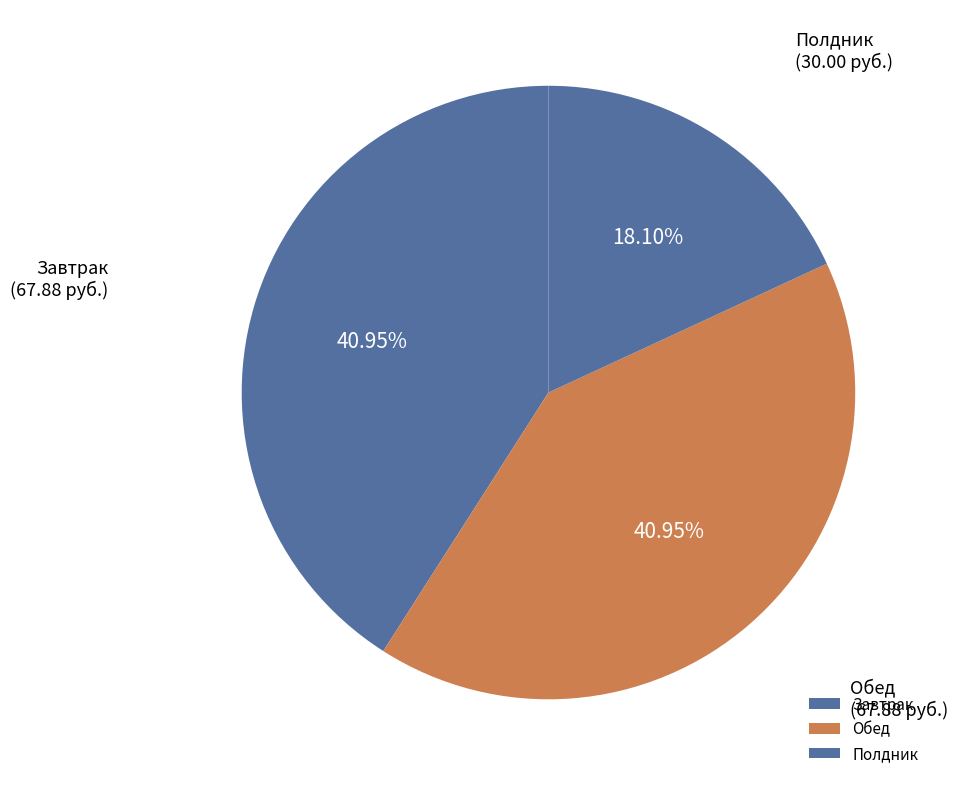

The Завтрак slice represents 41% of the pie. True or false?

True